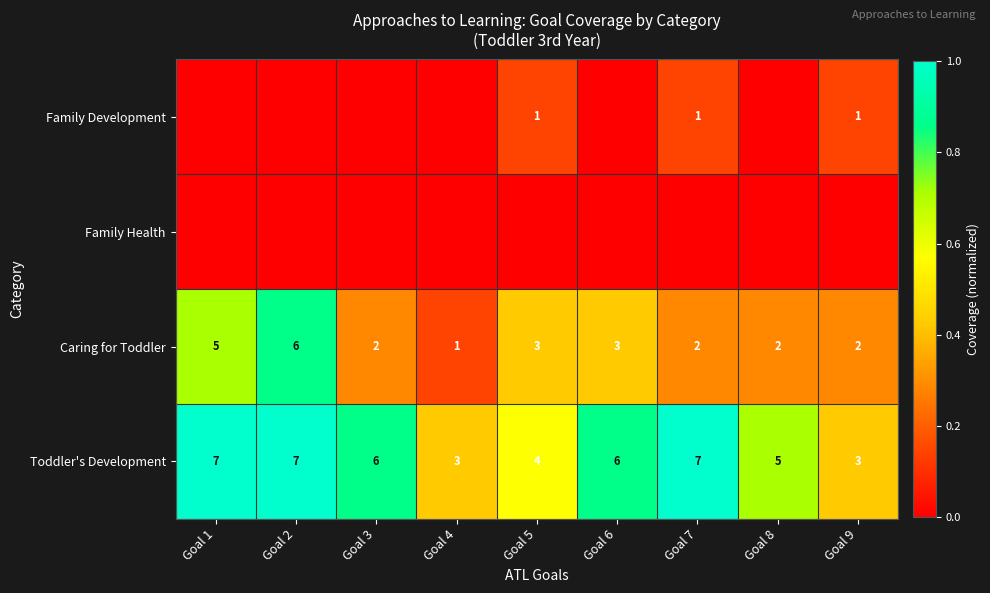

The value of Toddler's Development at Goal 7 is 7. True or false?

True